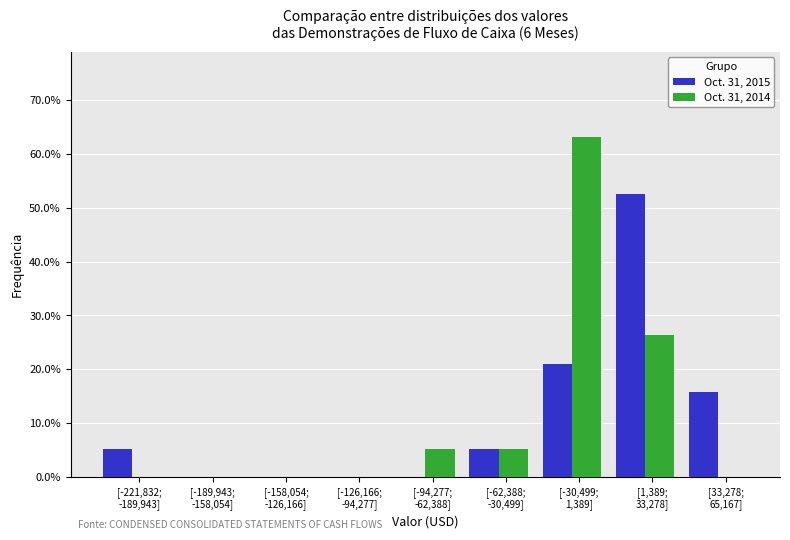

What is the maximum value for Oct. 31, 2014?

63.2